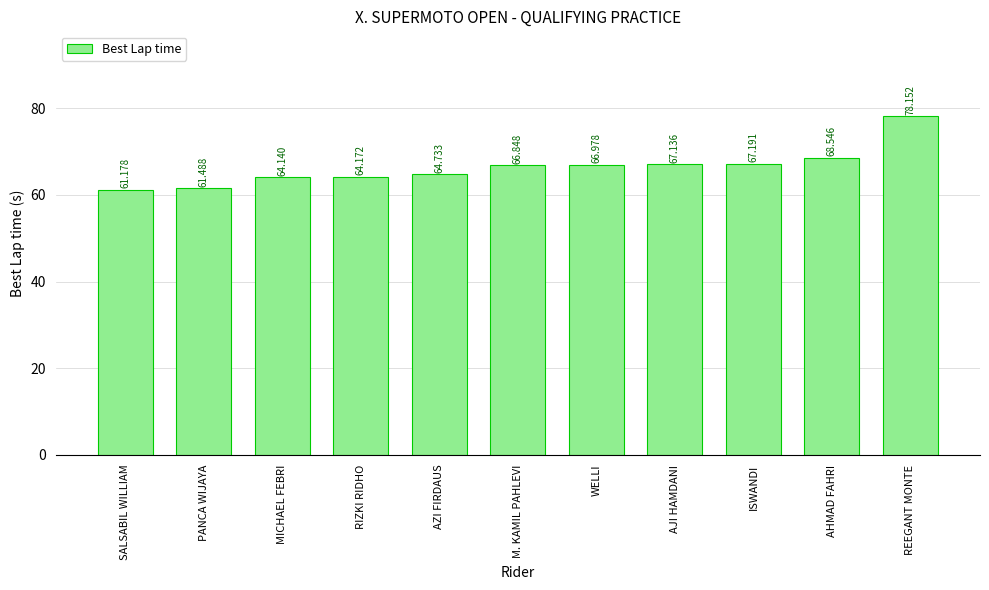

Which category has the highest value across all series?

REEGANT MONTE